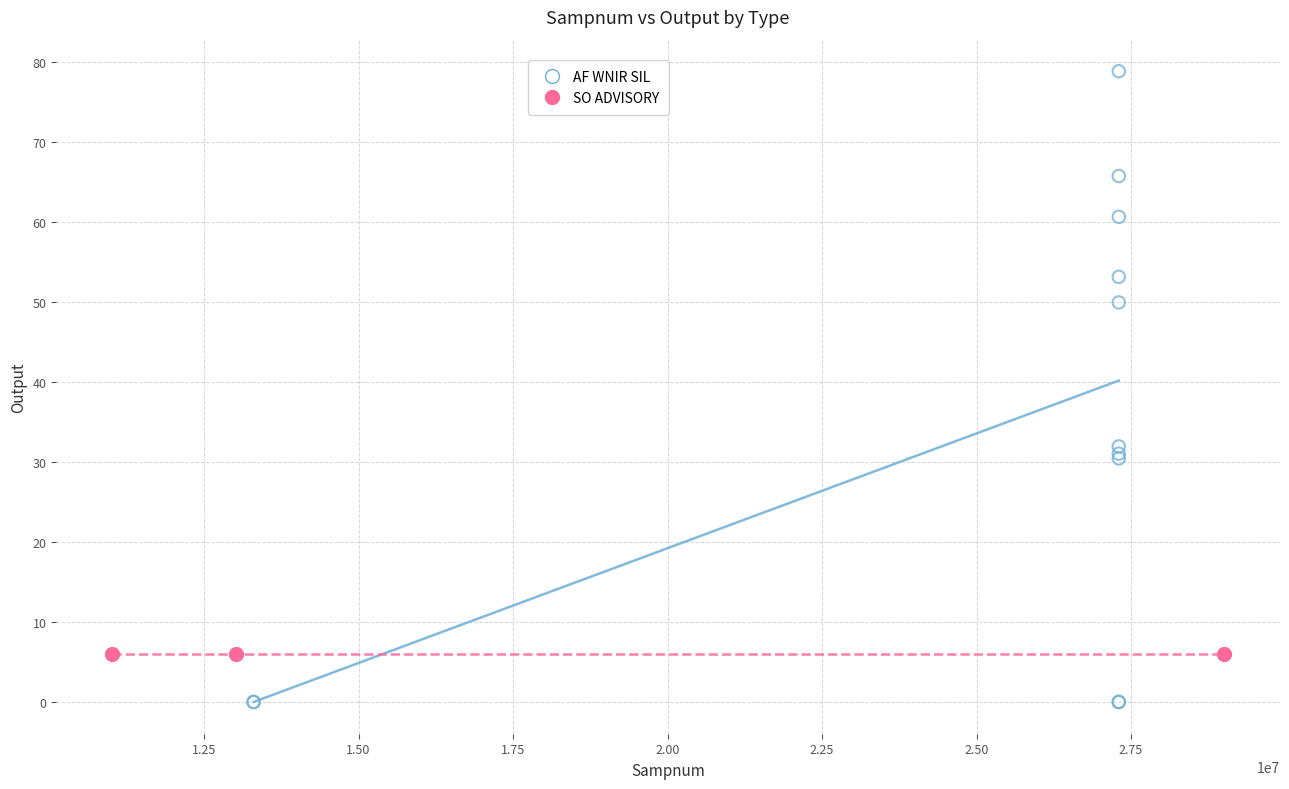

Which series contains the lowest Y value?

AF WNIR SIL